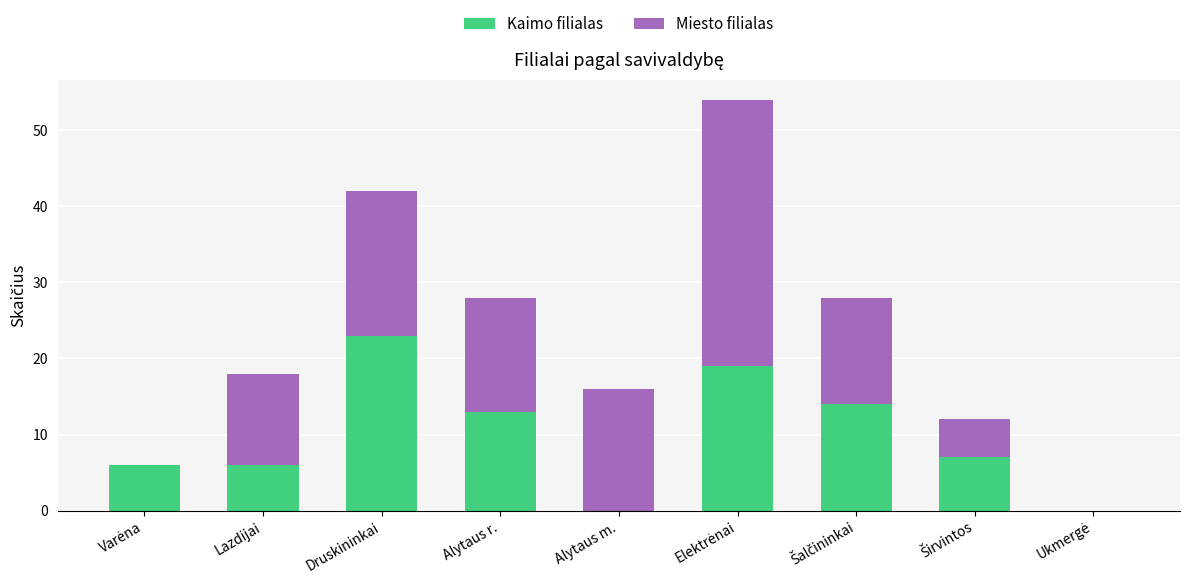

What is the sum of all Kaimo filialas values?

88